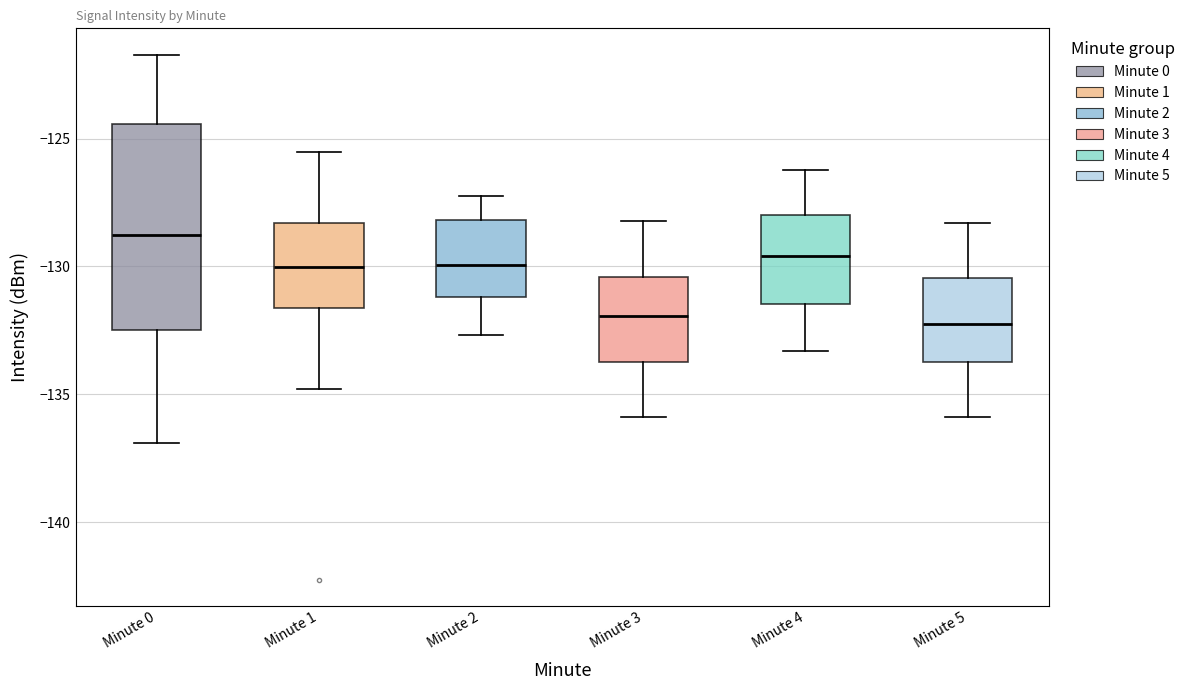

Comparing the boxes themselves (not the whiskers), which one is the tallest?

Minute 0